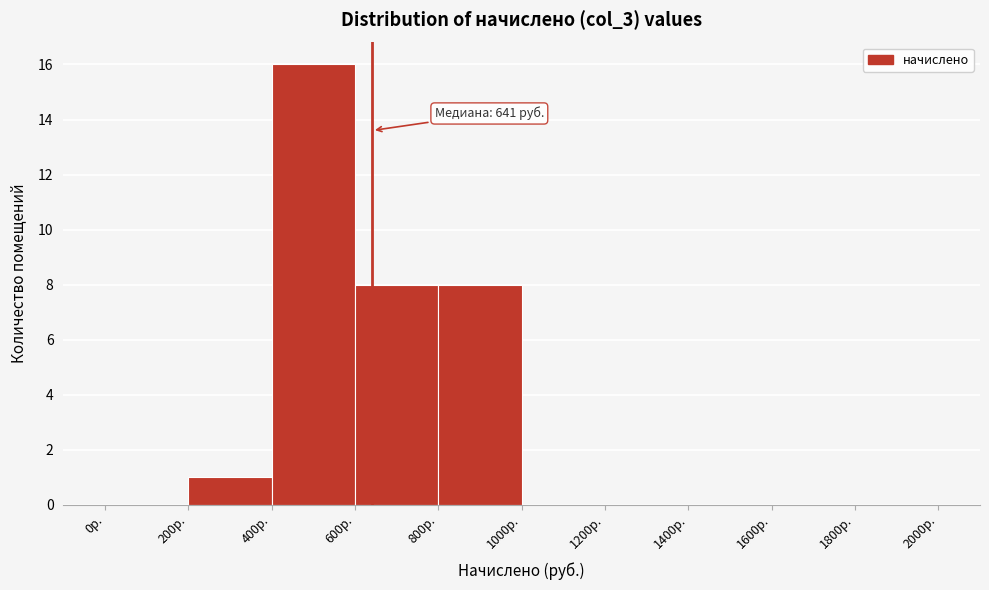

Over which range of the x-axis is the bar tallest?

400 to 600